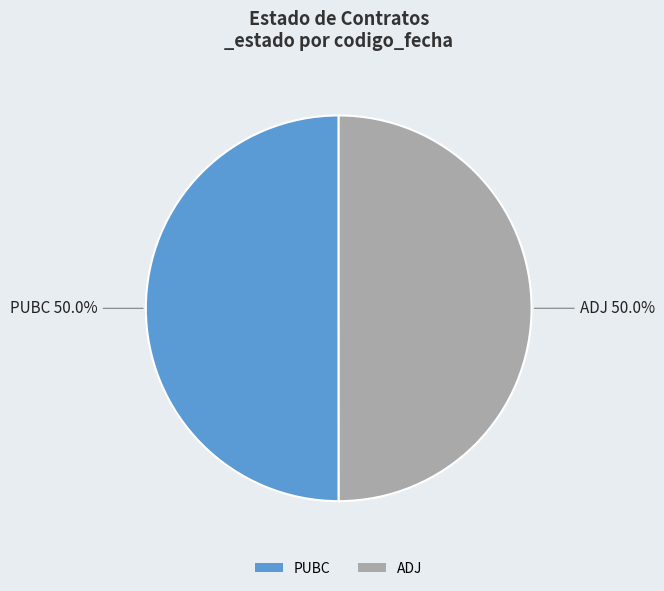

Approximately how many times larger is the value at ADJ compared to PUBC?

1.0